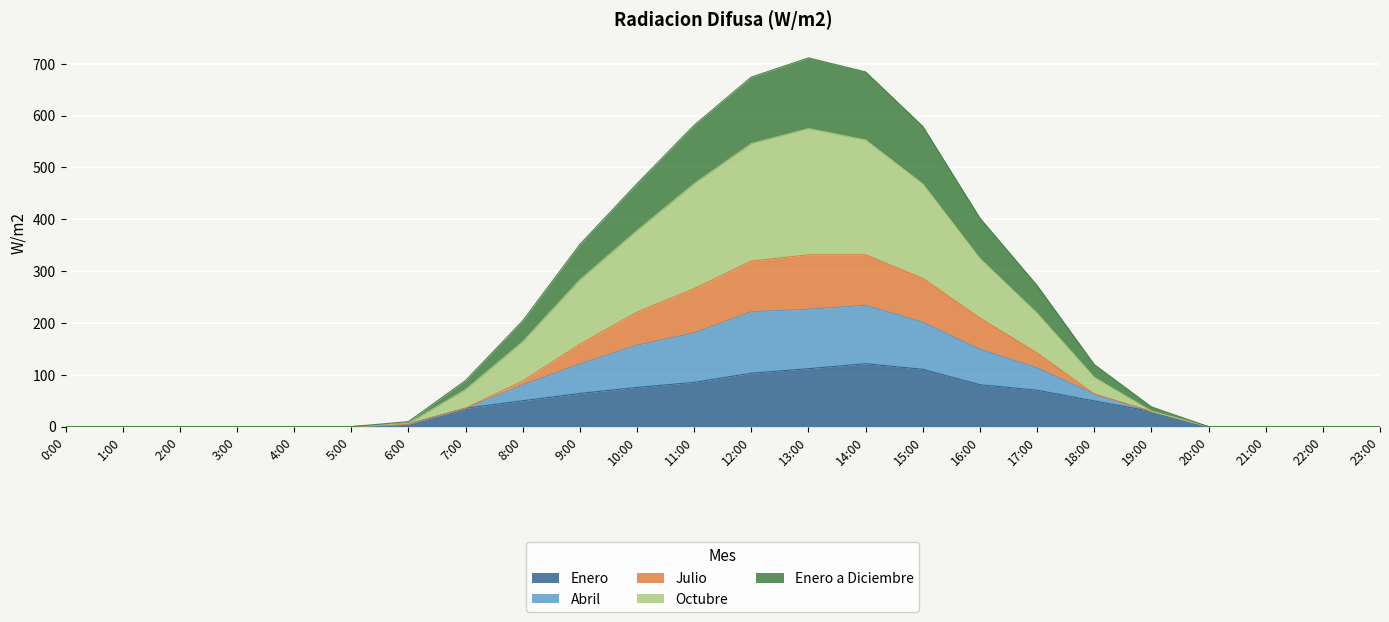

What are all the series names shown in the legend?

Enero, Abril, Julio, Octubre, Enero a Diciembre